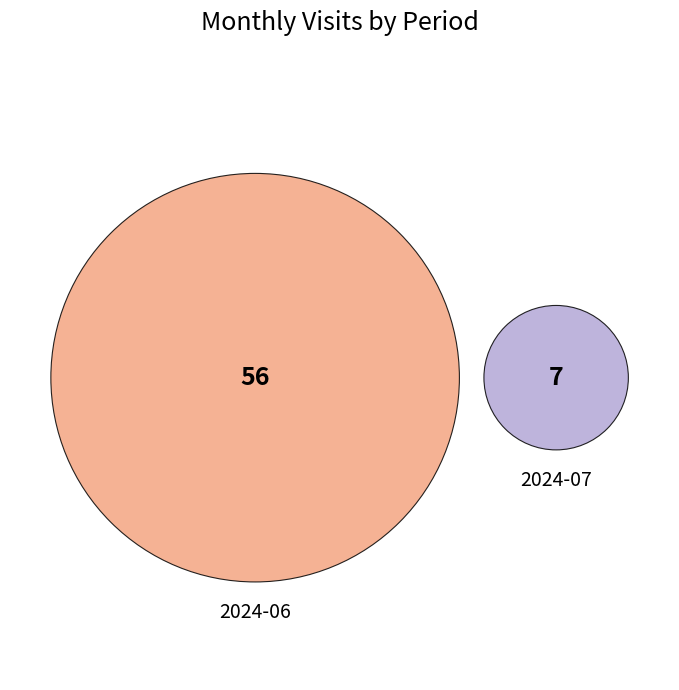

Do 2024-06 and 2024-07 together represent more than half of the pie?

Yes